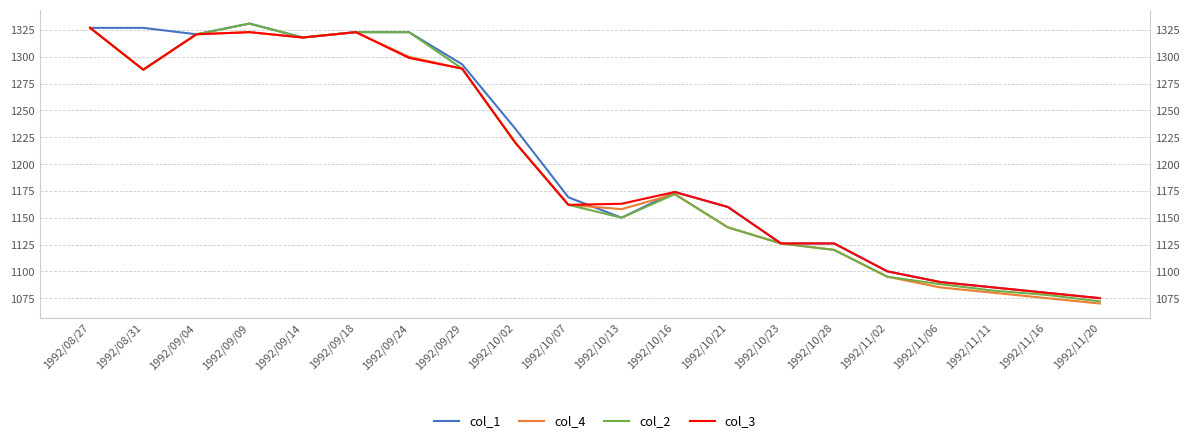

True or false: col_3 and col_2 cross at least once.

False